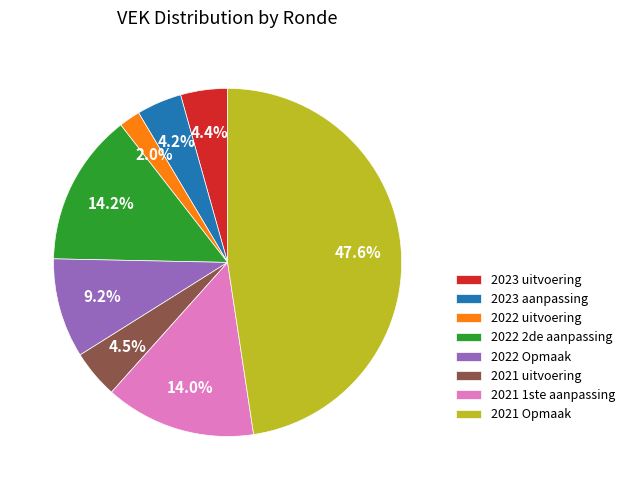

The 2022 uitvoering slice represents 2% of the pie. True or false?

True